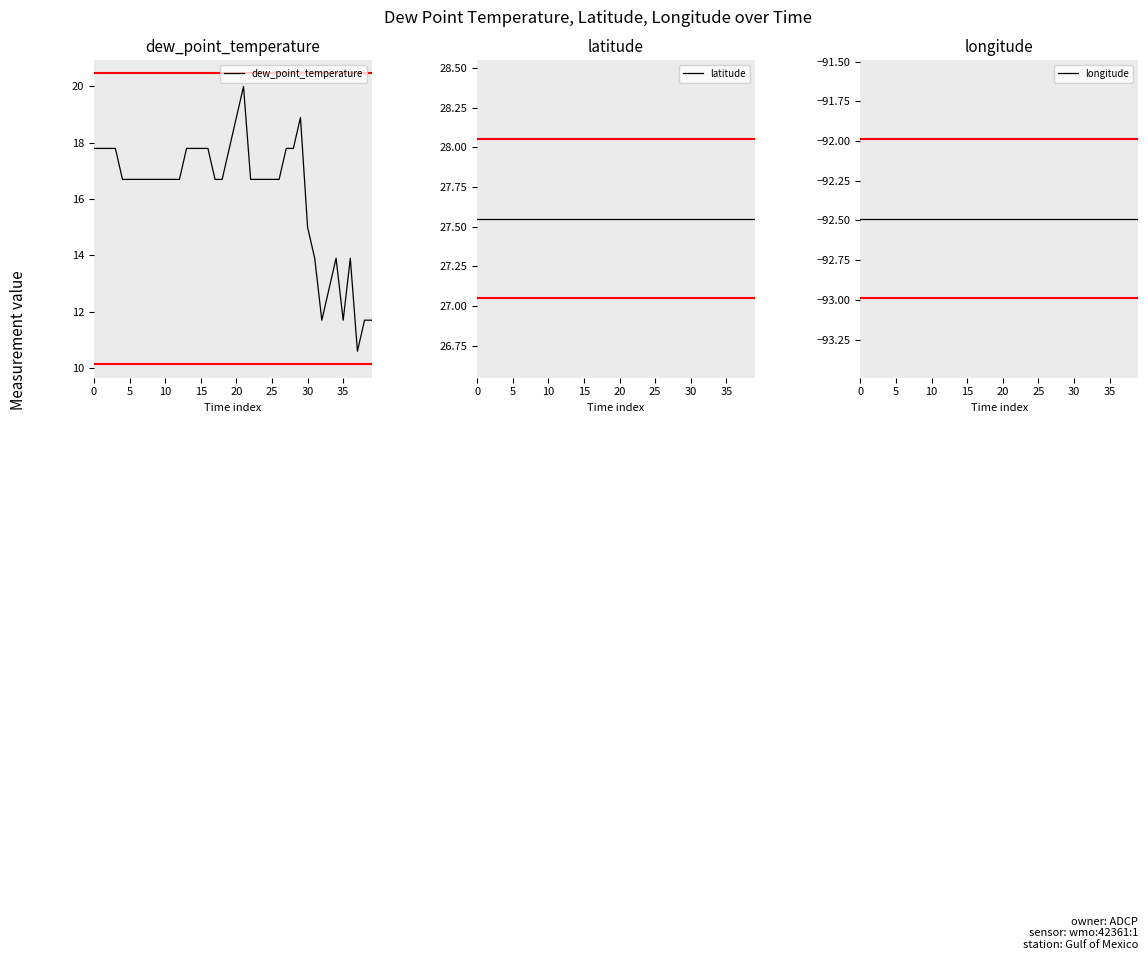

What is the maximum value for latitude?

27.6